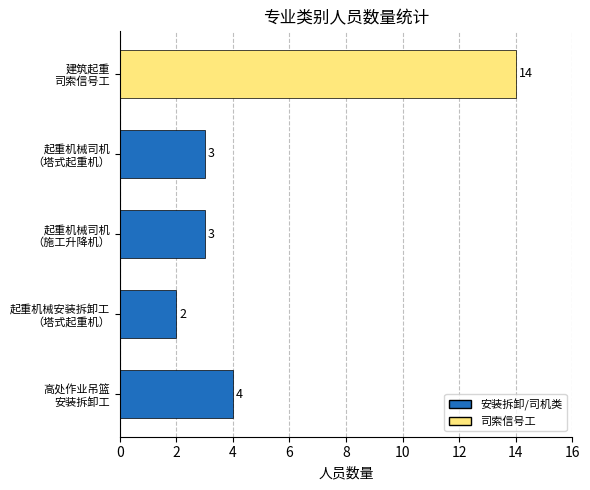

What is the average value?

5